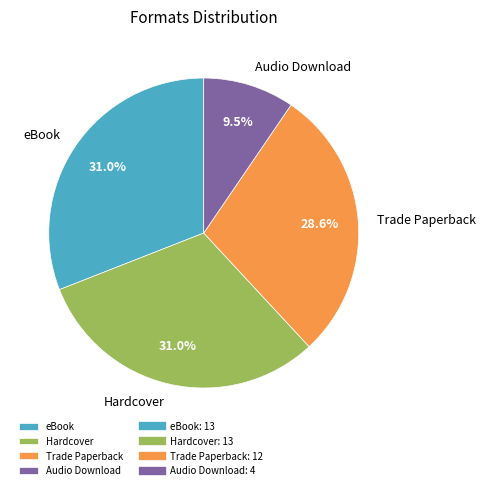

Which slice is the smallest?

Audio Download